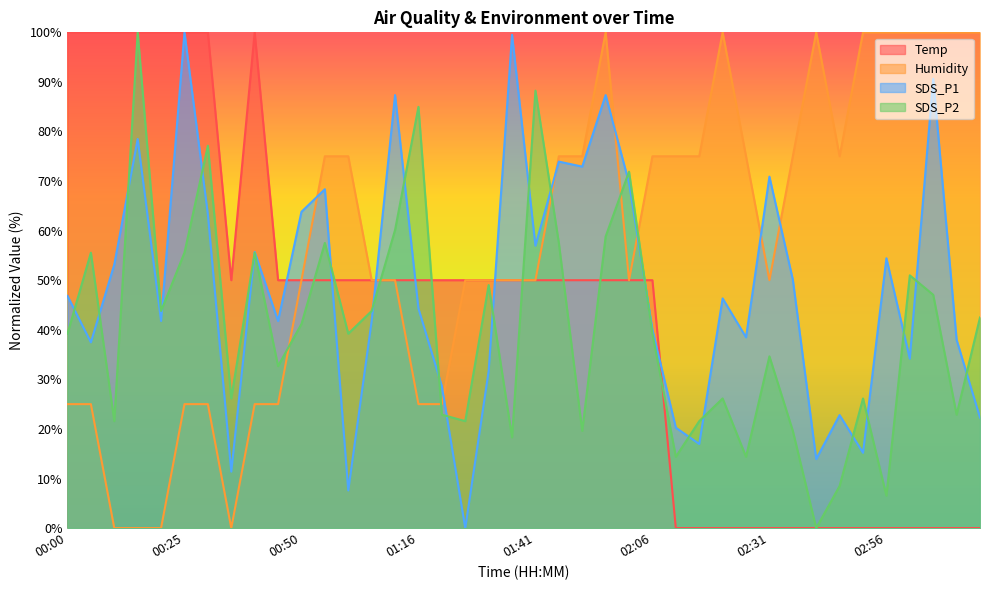

In Temp, how many points are higher than both neighbors (excluding endpoints)?

1